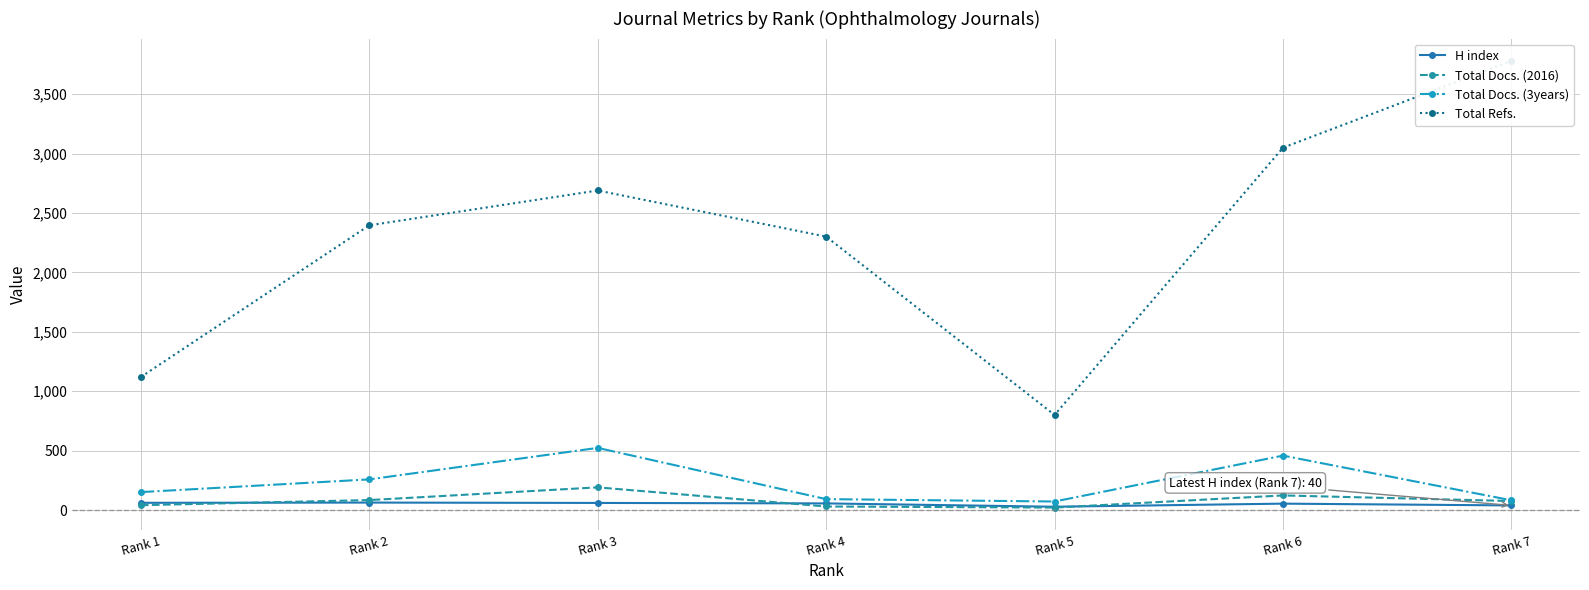

What is the maximum value for Total Docs. (3years)?

524